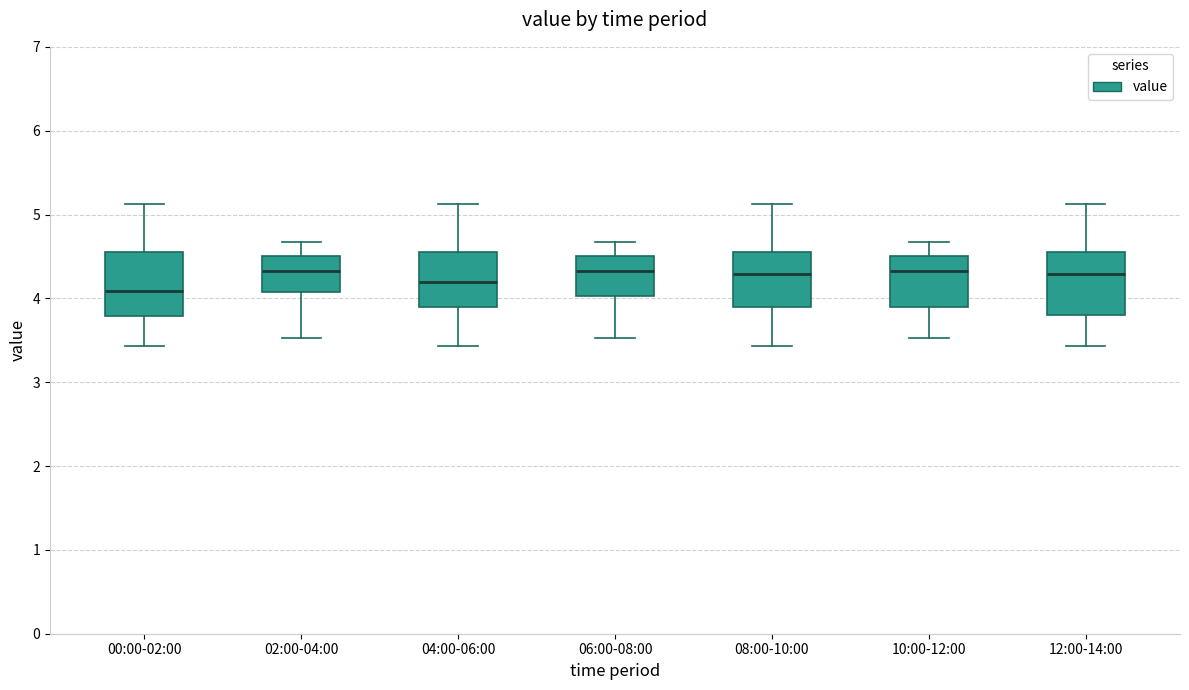

Reading left to right, transcribe this box plot: for each box, give where its median line is, the range the box spans, and where its two whiskers end, as read against the y-axis. The values are not printed on the chart, so give them approximately, as read against the axis.

00:00-02:00: median 4.1, box 3.8 to 4.5, whiskers 3.4 to 5.1
02:00-04:00: median 4.3, box 4.1 to 4.5, whiskers 3.5 to 4.7
04:00-06:00: median 4.2, box 3.9 to 4.5, whiskers 3.4 to 5.1
06:00-08:00: median 4.3, box 4.0 to 4.5, whiskers 3.5 to 4.7
08:00-10:00: median 4.3, box 3.9 to 4.5, whiskers 3.4 to 5.1
10:00-12:00: median 4.3, box 3.9 to 4.5, whiskers 3.5 to 4.7
12:00-14:00: median 4.3, box 3.8 to 4.5, whiskers 3.4 to 5.1